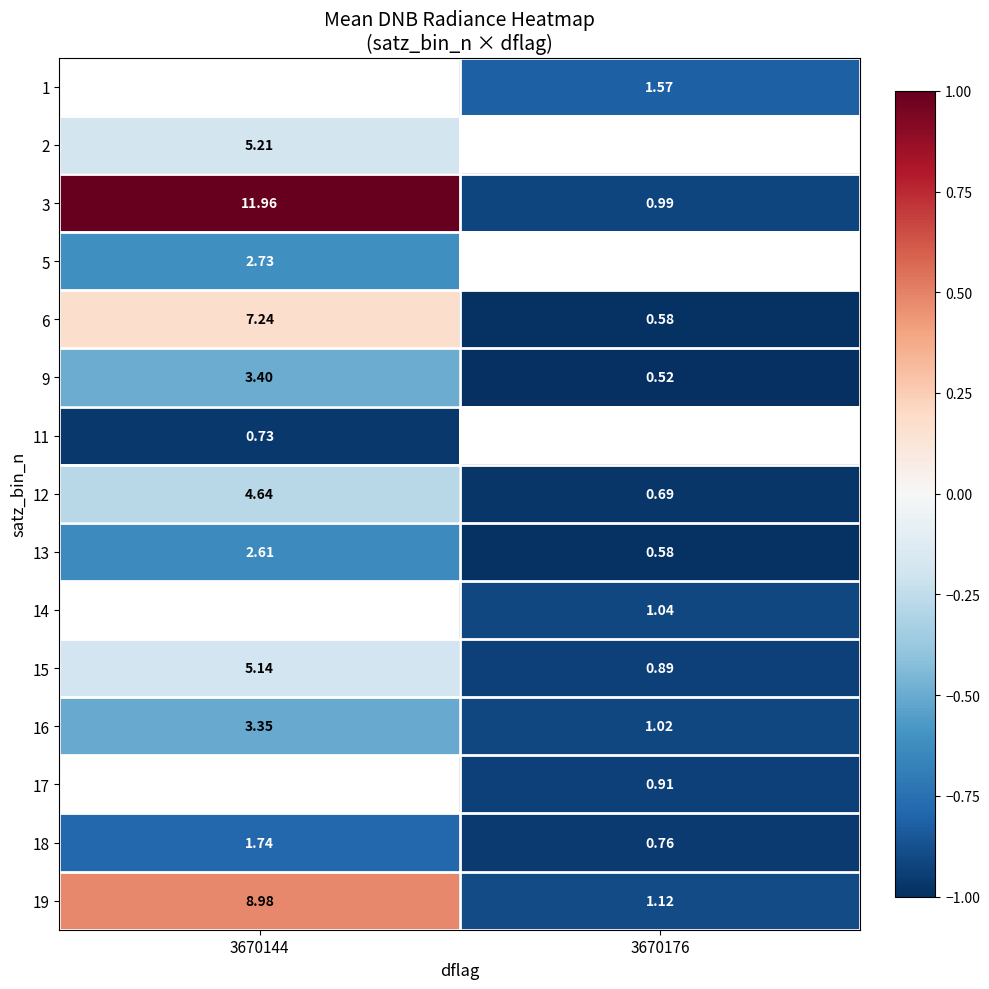

Is the value of 15 at 3670144 greater than the value of 3 at 3670176?

Yes